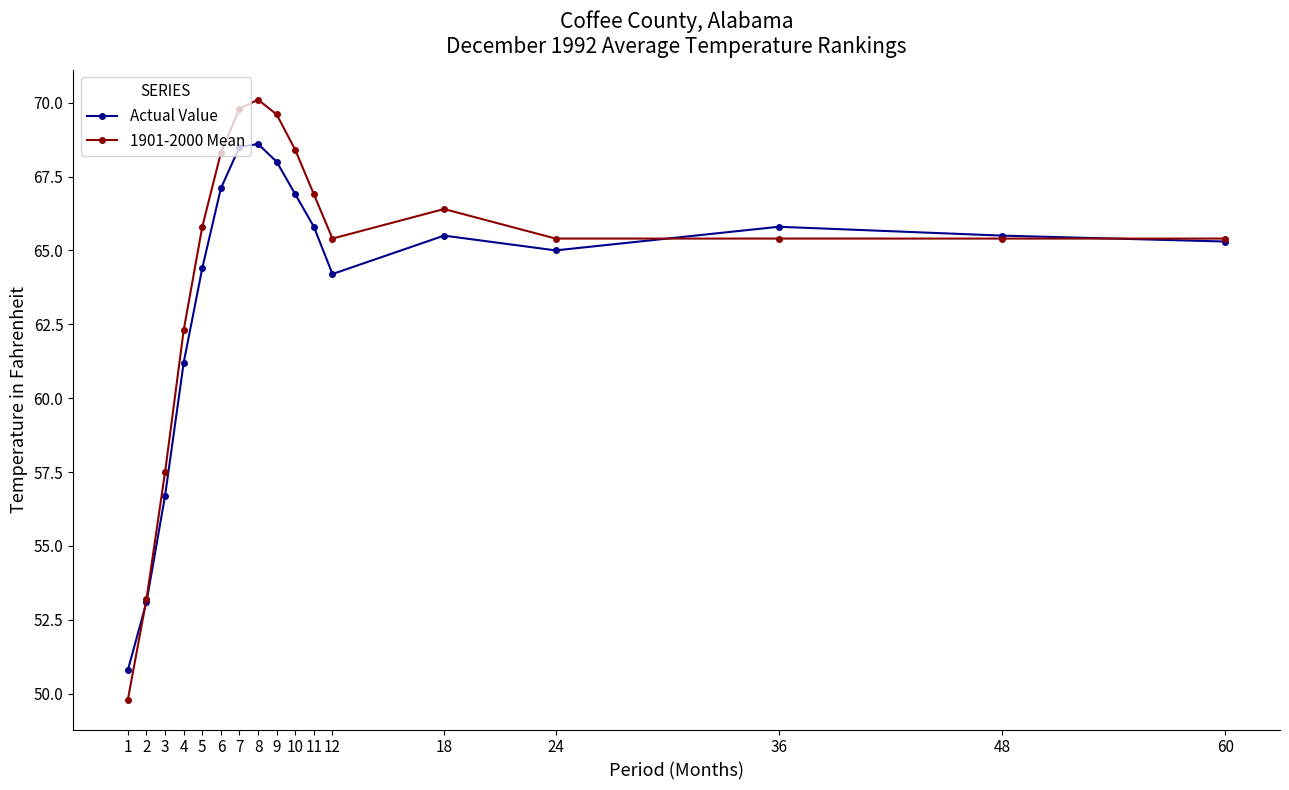

At which category is the sum across all series the highest?

8